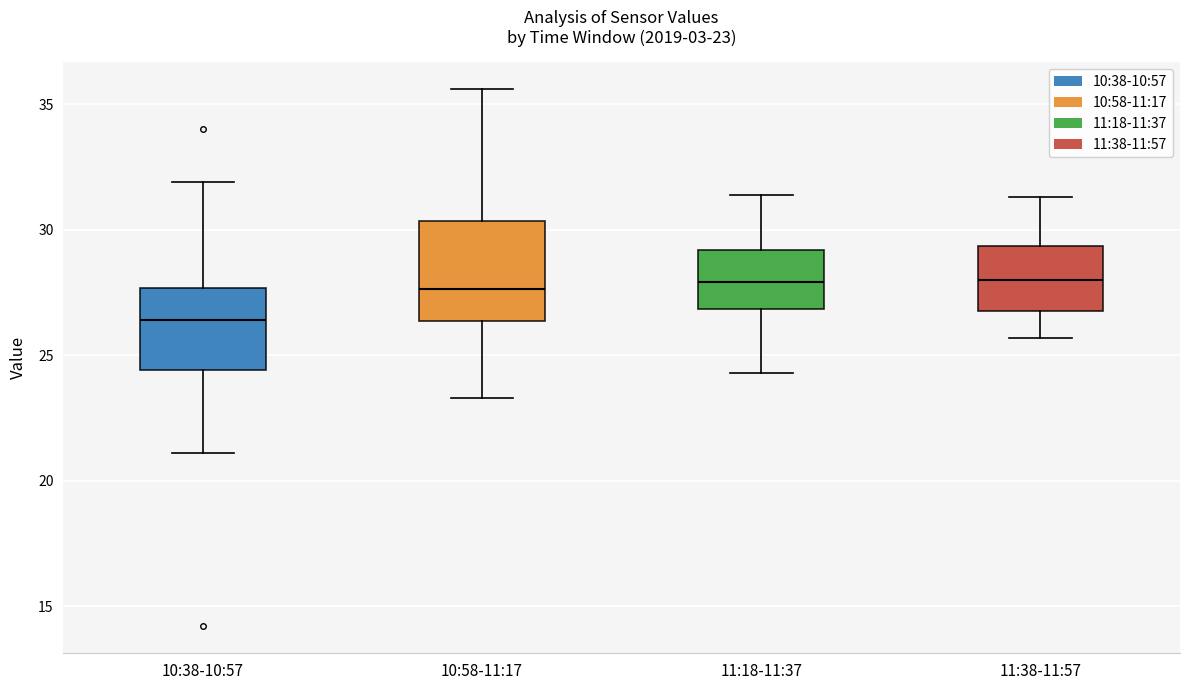

Comparing the boxes themselves (not the whiskers), which one is the tallest?

10:58-11:17